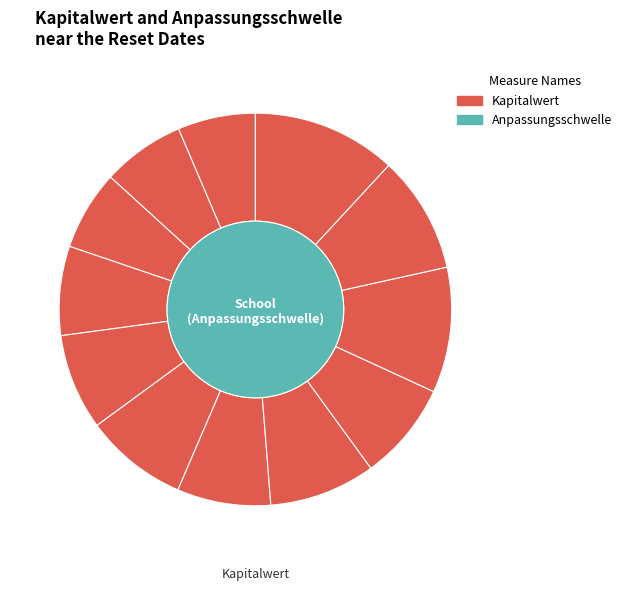

To the nearest percent, what is the difference between the 2025-07-29 and 2025-08-08 slice percentages?

4%